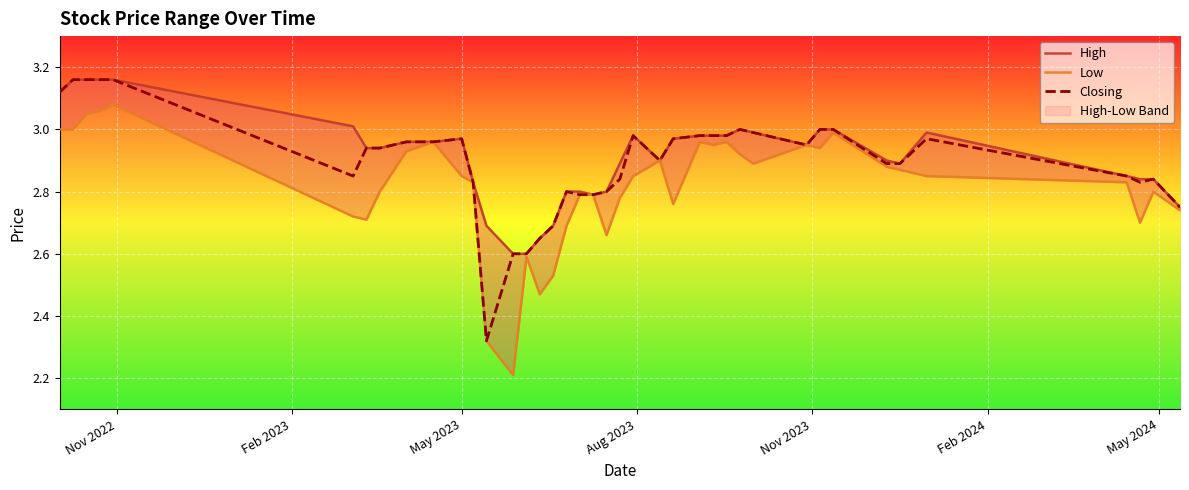

Which series has the largest total across all categories?

High